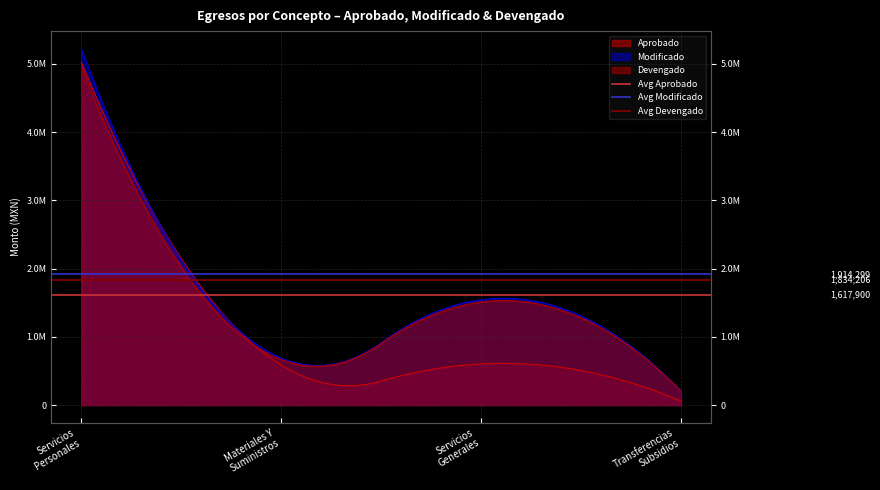

The value of Avg Devengado at Materiales Y
Suministros is 619813.5. True or false?

False